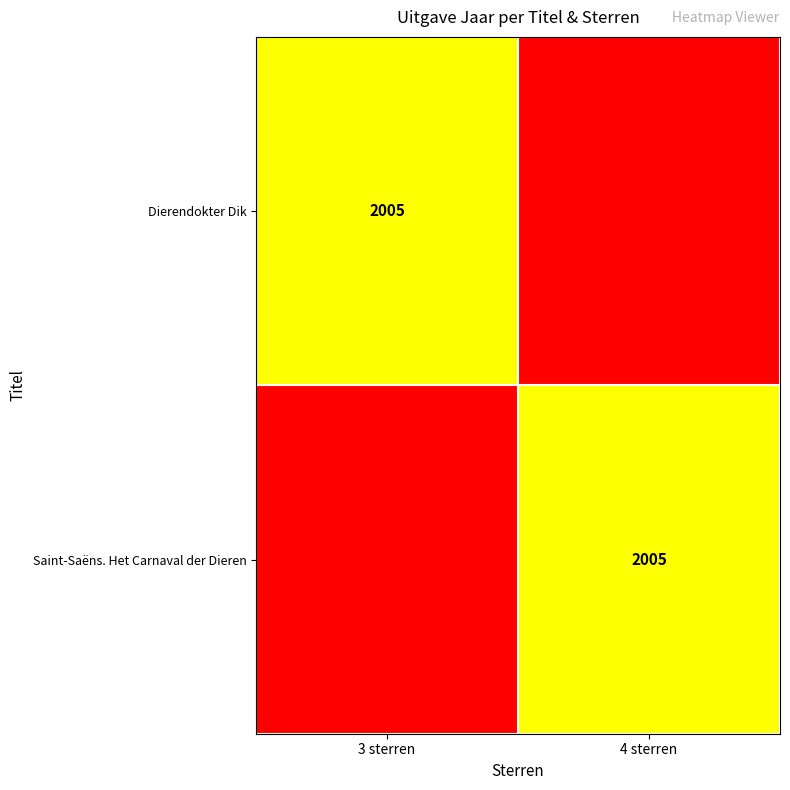

What is the total value across all series at 3 sterren?

4009